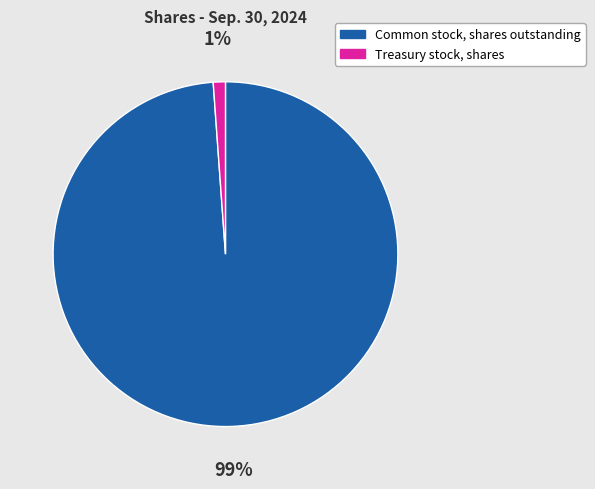

Do Common stock, shares outstanding and Treasury stock, shares together represent more than half of the pie?

Yes